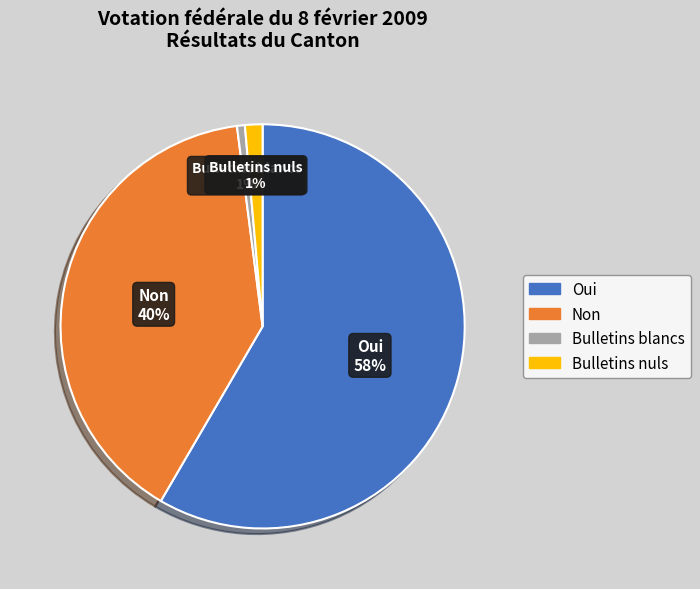

What percentage is the Non slice, to the nearest percent?

40%